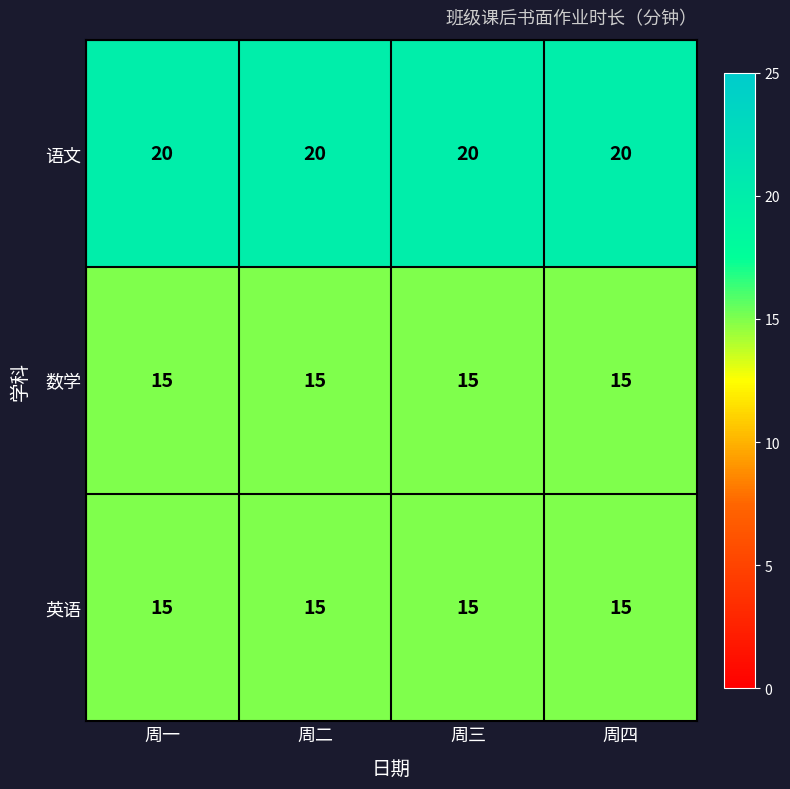

What is the greatest value displayed?

20